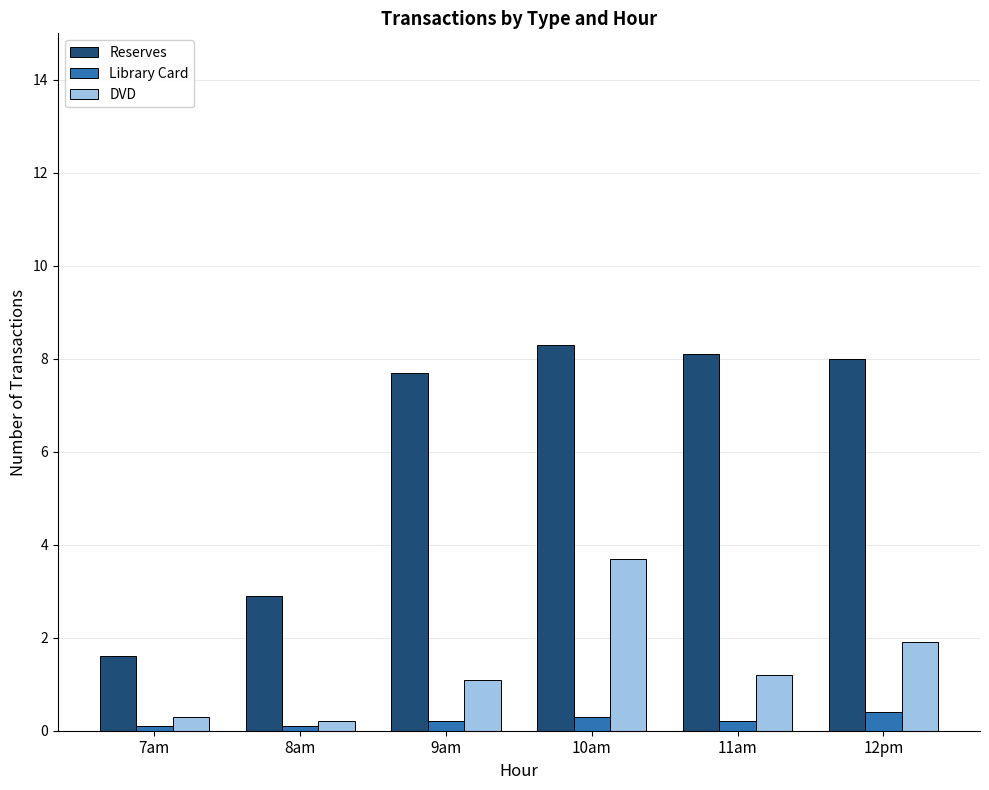

How many values in the Reserves series are below 8?

3